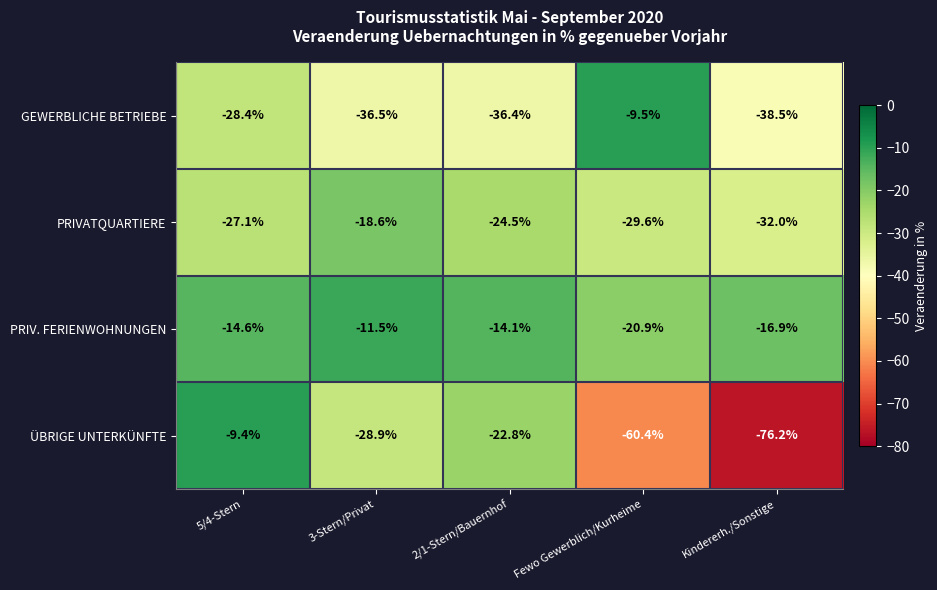

What is the difference between the maximum and minimum values in the ÜBRIGE UNTERKÜNFTE series?

66.8